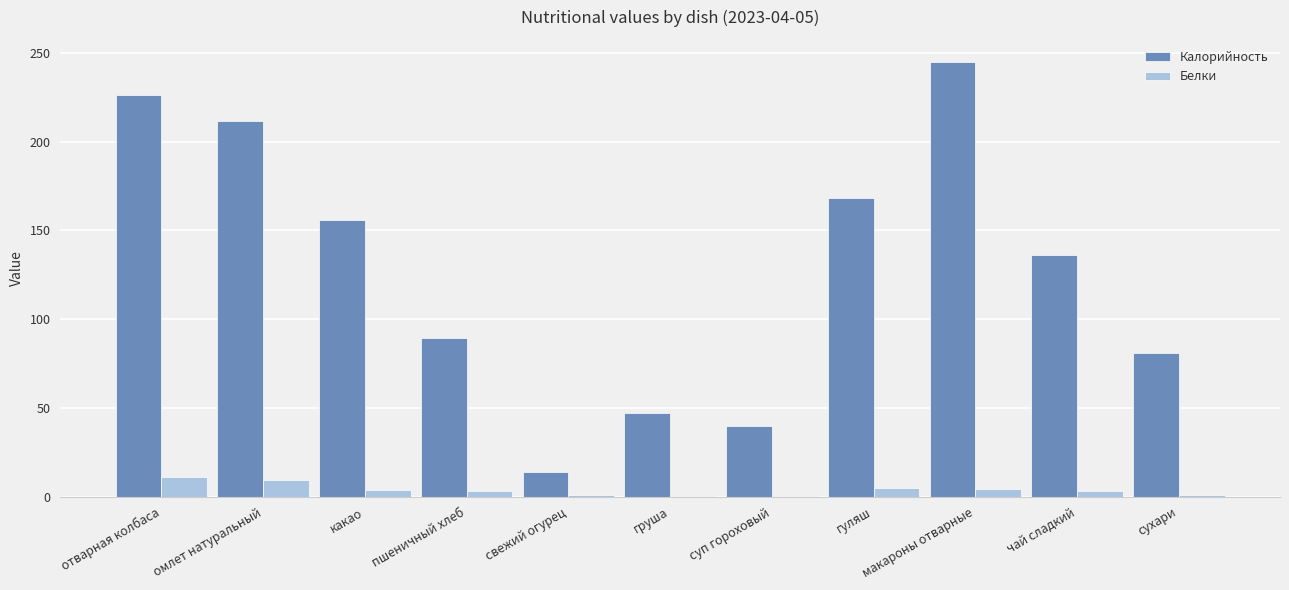

Which series changed the most between свежий огурец and чай сладкий?

Калорийность